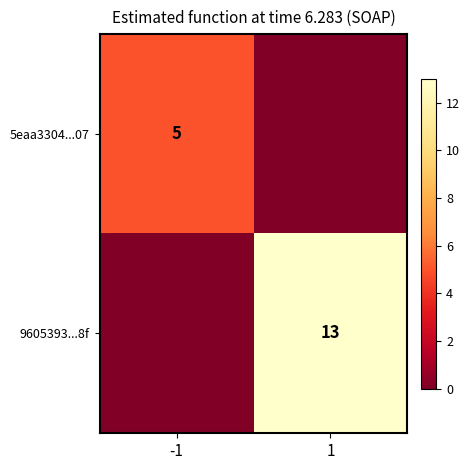

Is the value of 5eaa3304...07 at -1 greater than the value of 9605393...8f at 1?

No